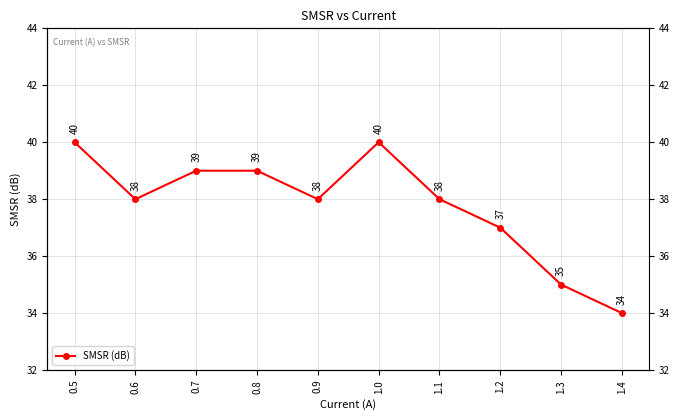

What is the difference between the maximum and minimum values?

6